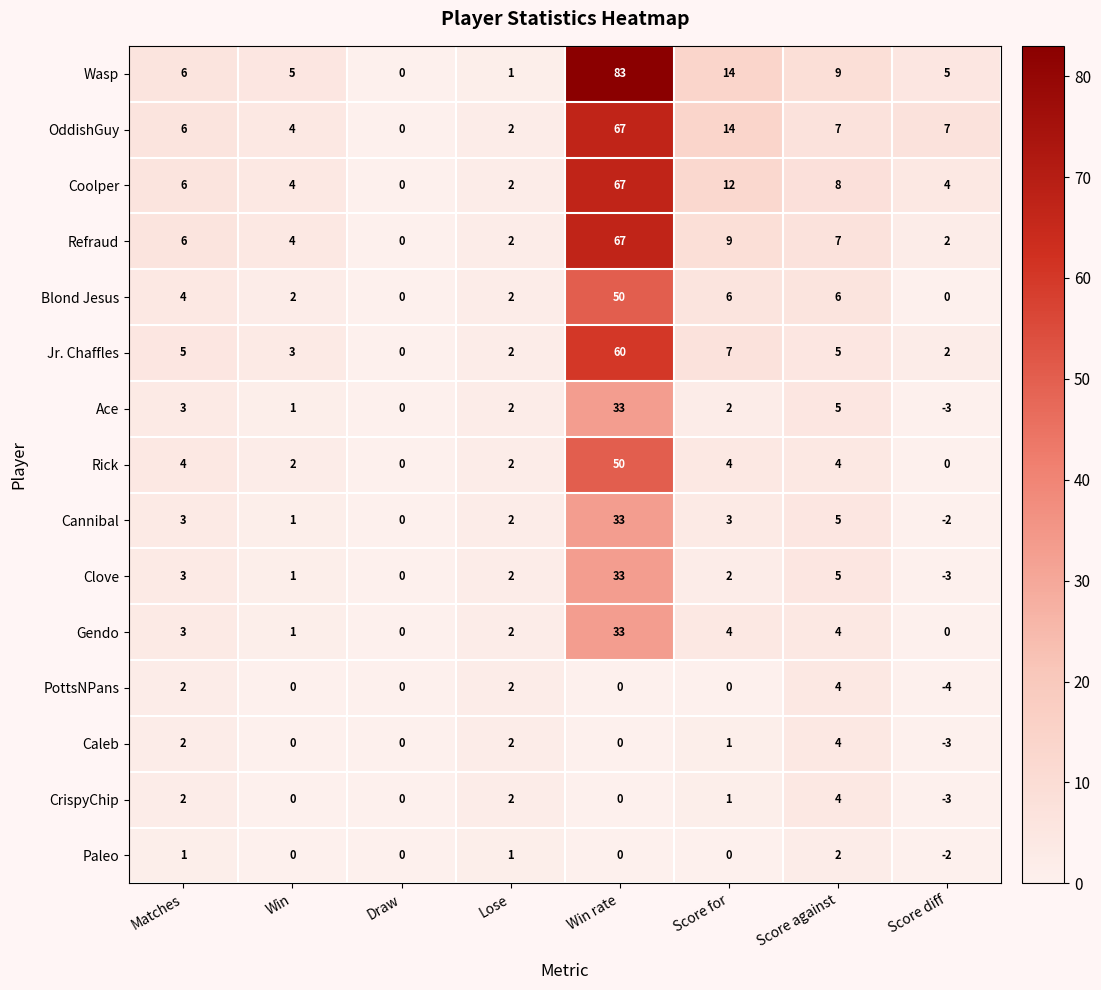

At how many categories does at least one series exceed 3?

6